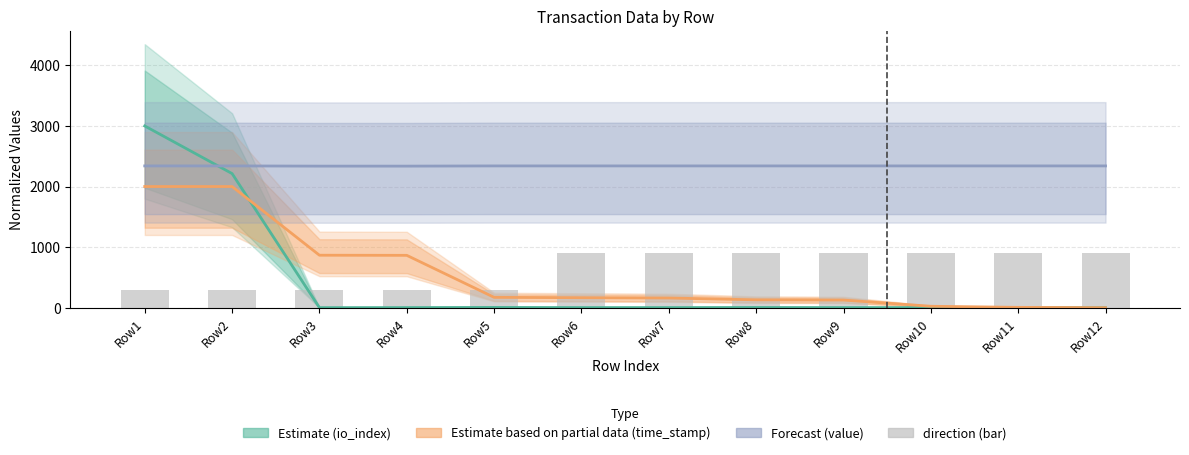

Which label corresponds to the smallest value in the chart?

Row12